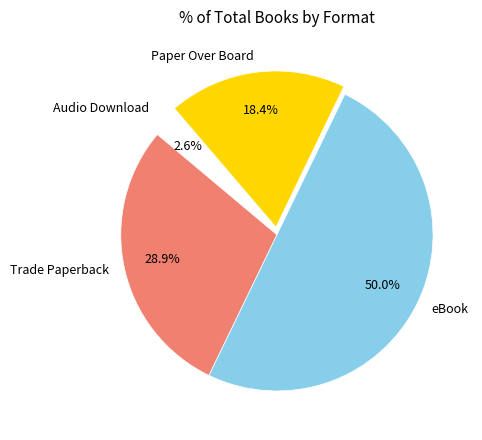

Which has a higher value, Trade Paperback or Paper Over Board?

Trade Paperback